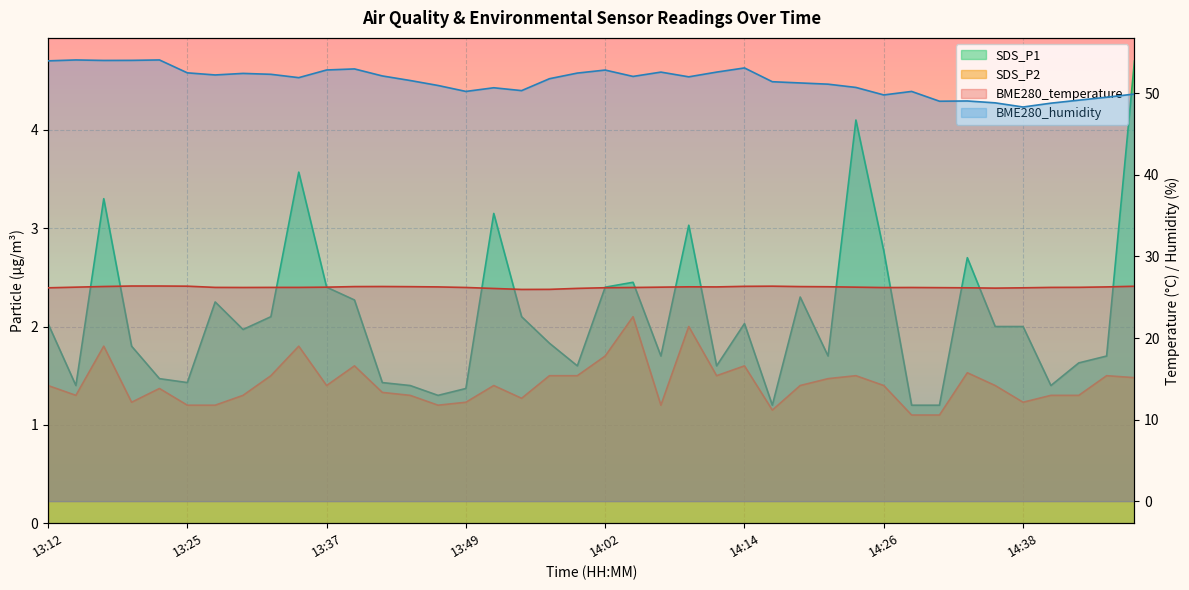

At which category does SDS_P1 reach its first local peak?

13:17